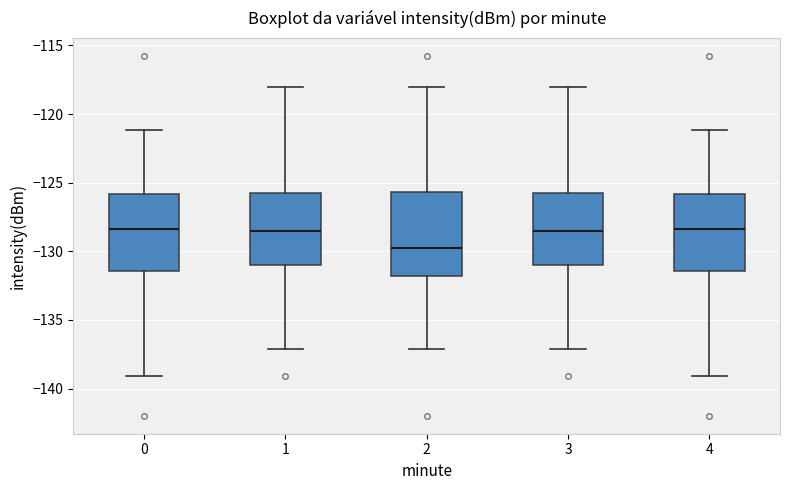

Reading left to right, read every box against the y-axis: the position of its median line, the range the box covers, and the ends of its whiskers. The values are not printed on the chart, so give them approximately, as read against the axis.

0: median -128.5, box -131.5 to -126.0, whiskers -139.0 to -121.0
1: median -128.5, box -131.0 to -126.0, whiskers -137.0 to -118.0
2: median -129.5, box -132.0 to -125.5, whiskers -137.0 to -118.0
3: median -128.5, box -131.0 to -126.0, whiskers -137.0 to -118.0
4: median -128.5, box -131.5 to -126.0, whiskers -139.0 to -121.0